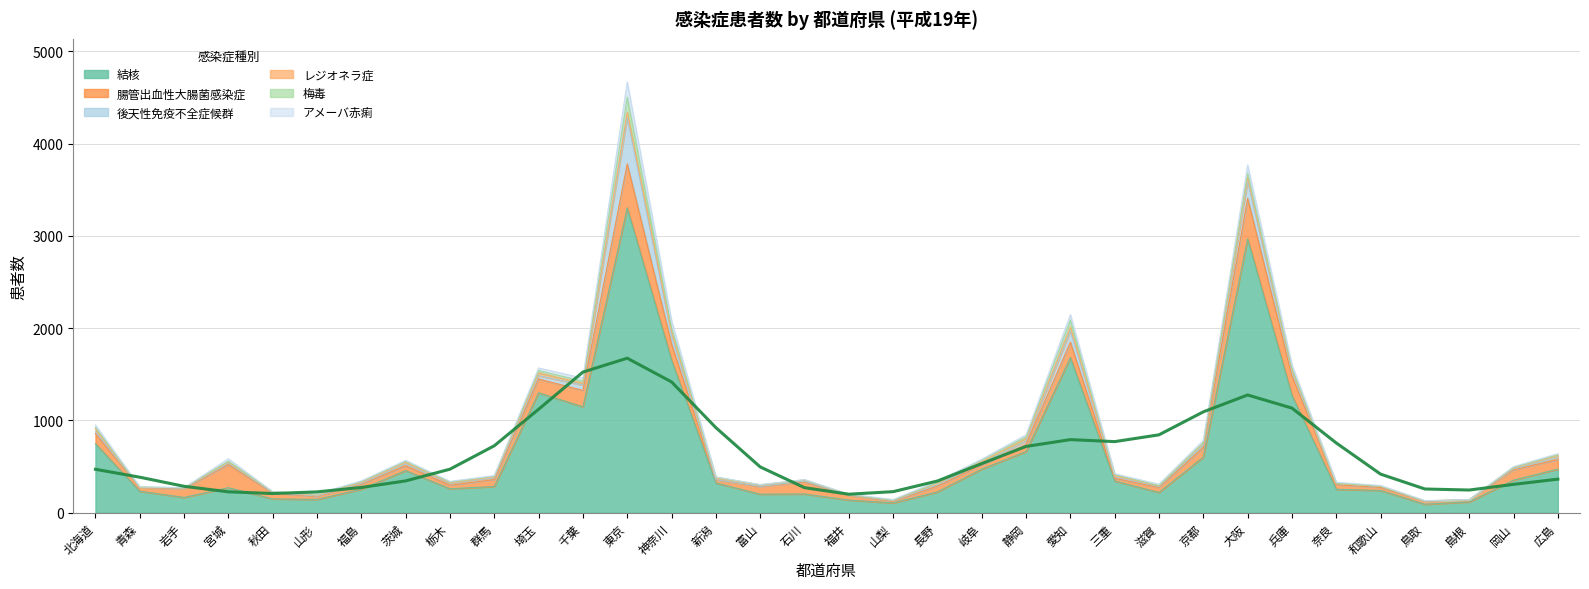

What is the greatest value displayed?

3305